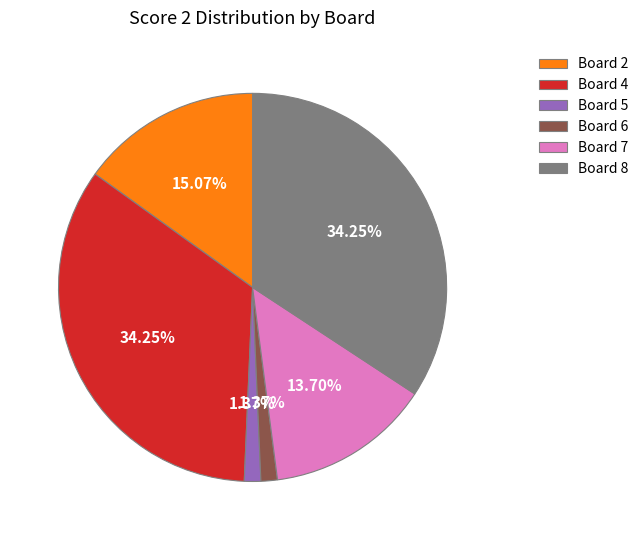

Combined, do Board 7 and Board 4 account for over 50%?

No